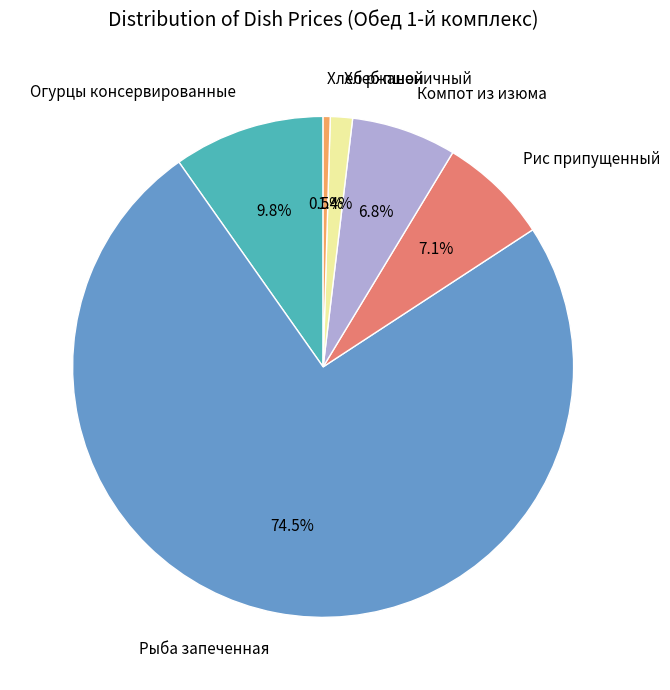

What is the ratio of the value at Хлеб пшеничный to the value at Компот из изюма?

0.2